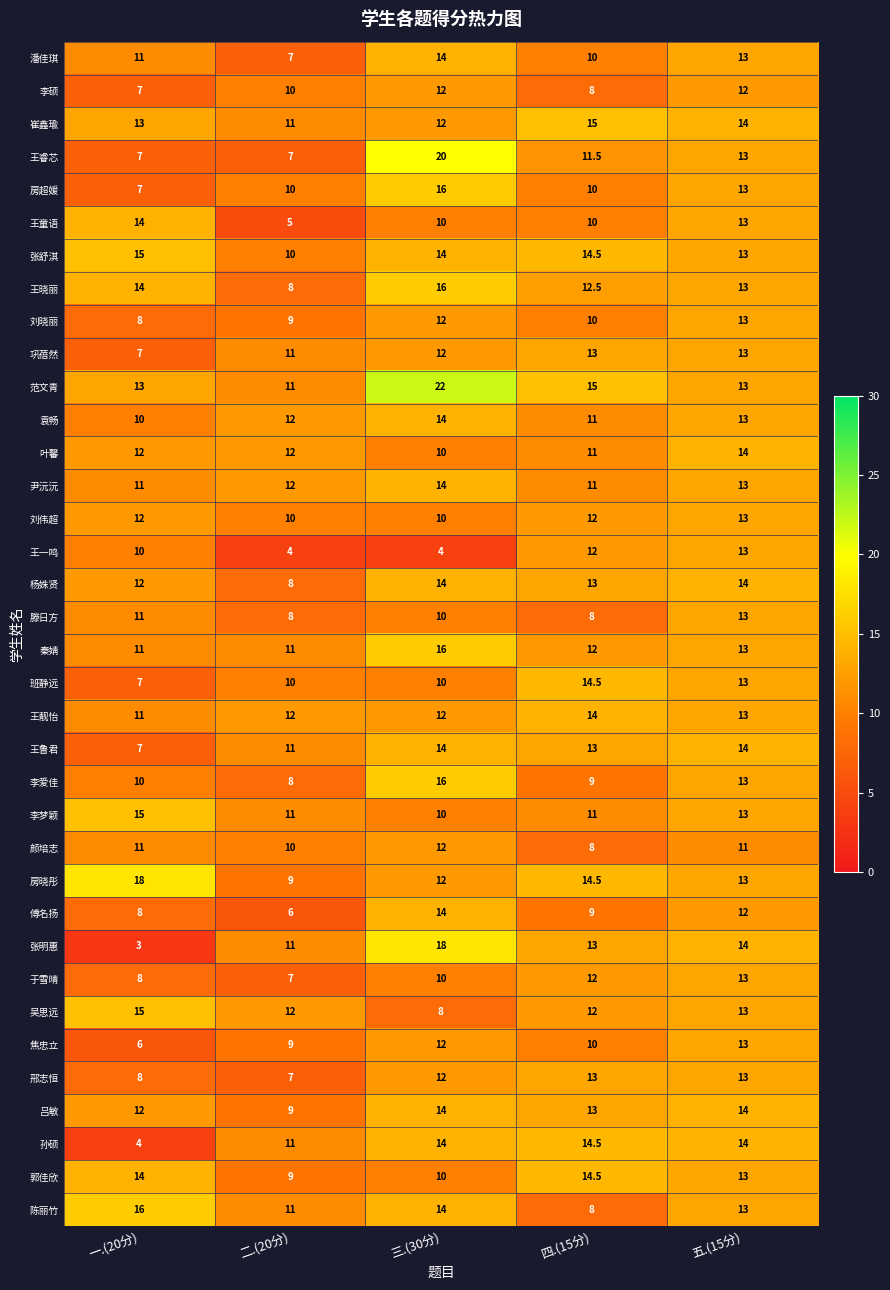

Which series has the largest total across all categories?

范文青